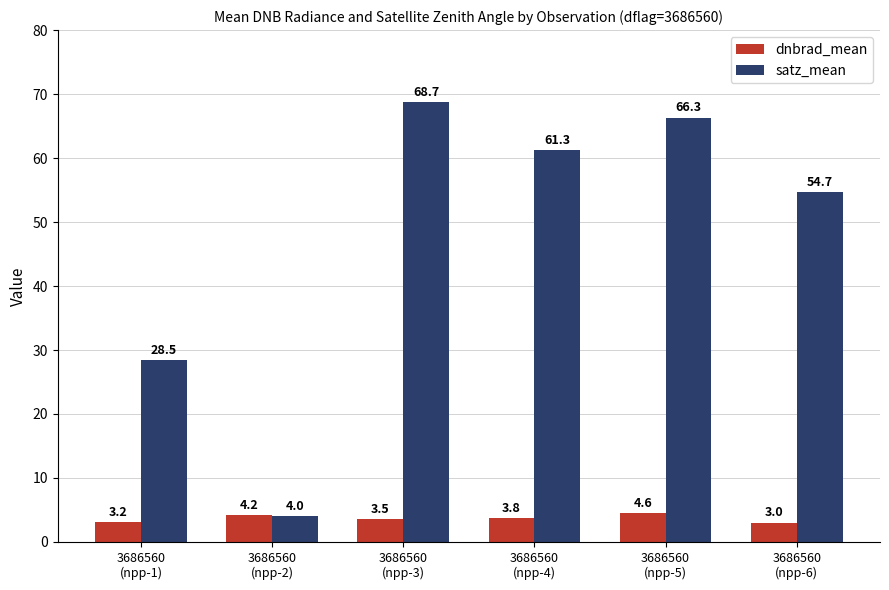

What is the average value of the dnbrad_mean series?

3.7